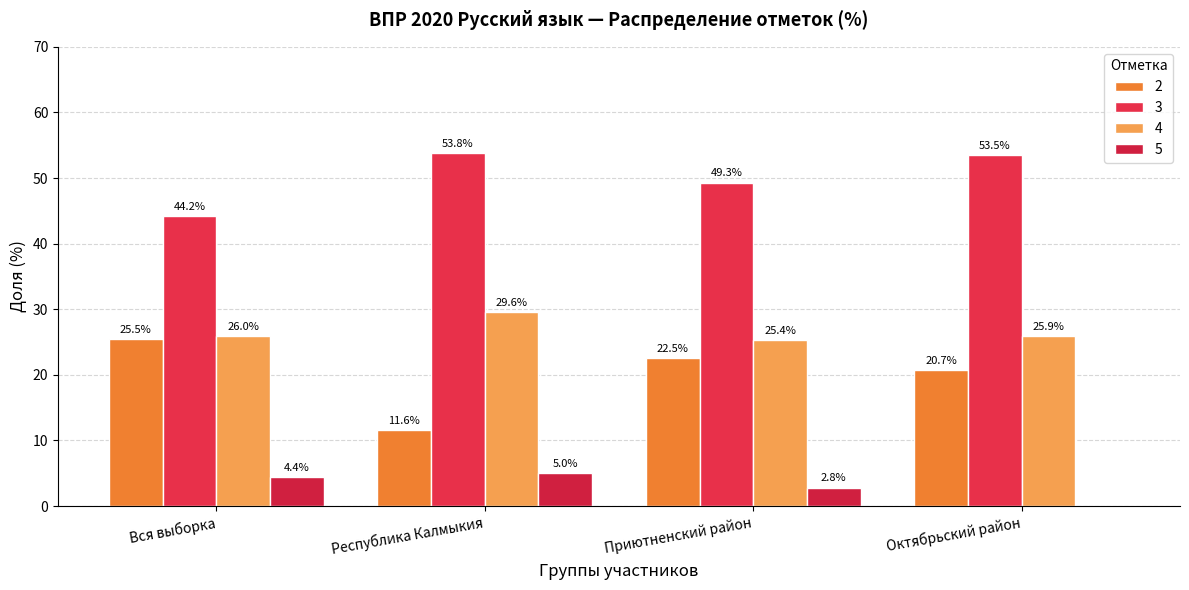

The value of 2 at Приютненский район is 12.4. True or false?

False